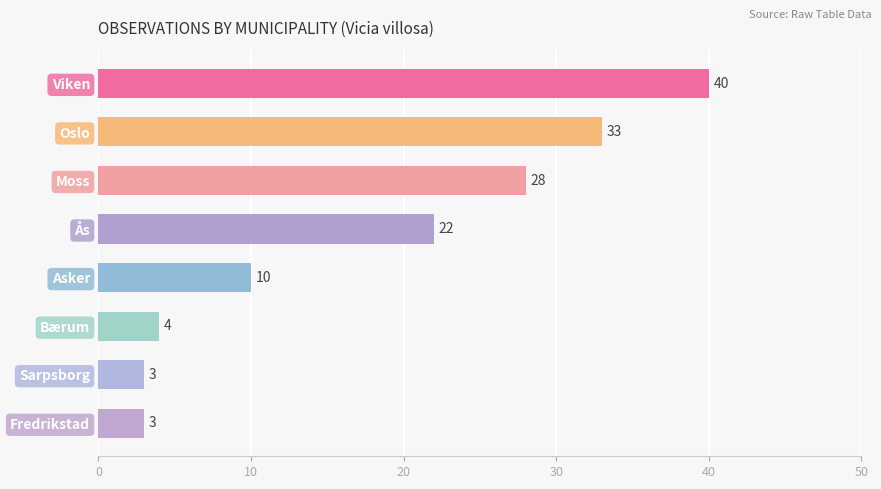

The chart shows a value of 57 at Viken. True or false?

False